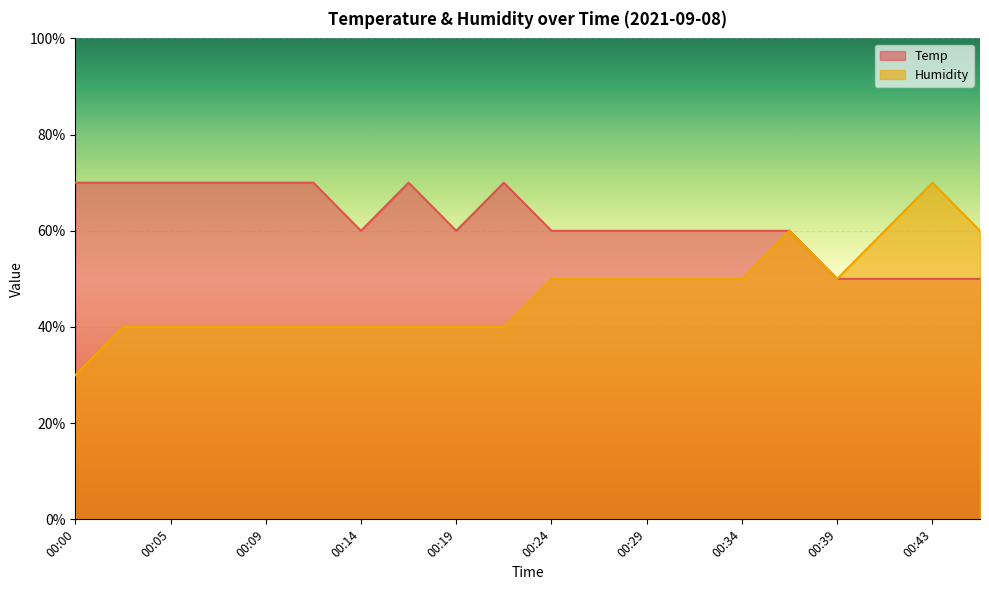

Which series changed the most between 00:07 and 00:31?

Humidity